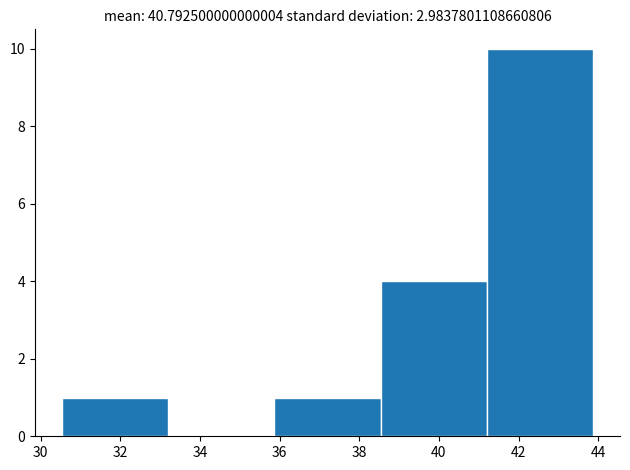

Which range on the x-axis has the tallest bar?

41.2 to 43.8